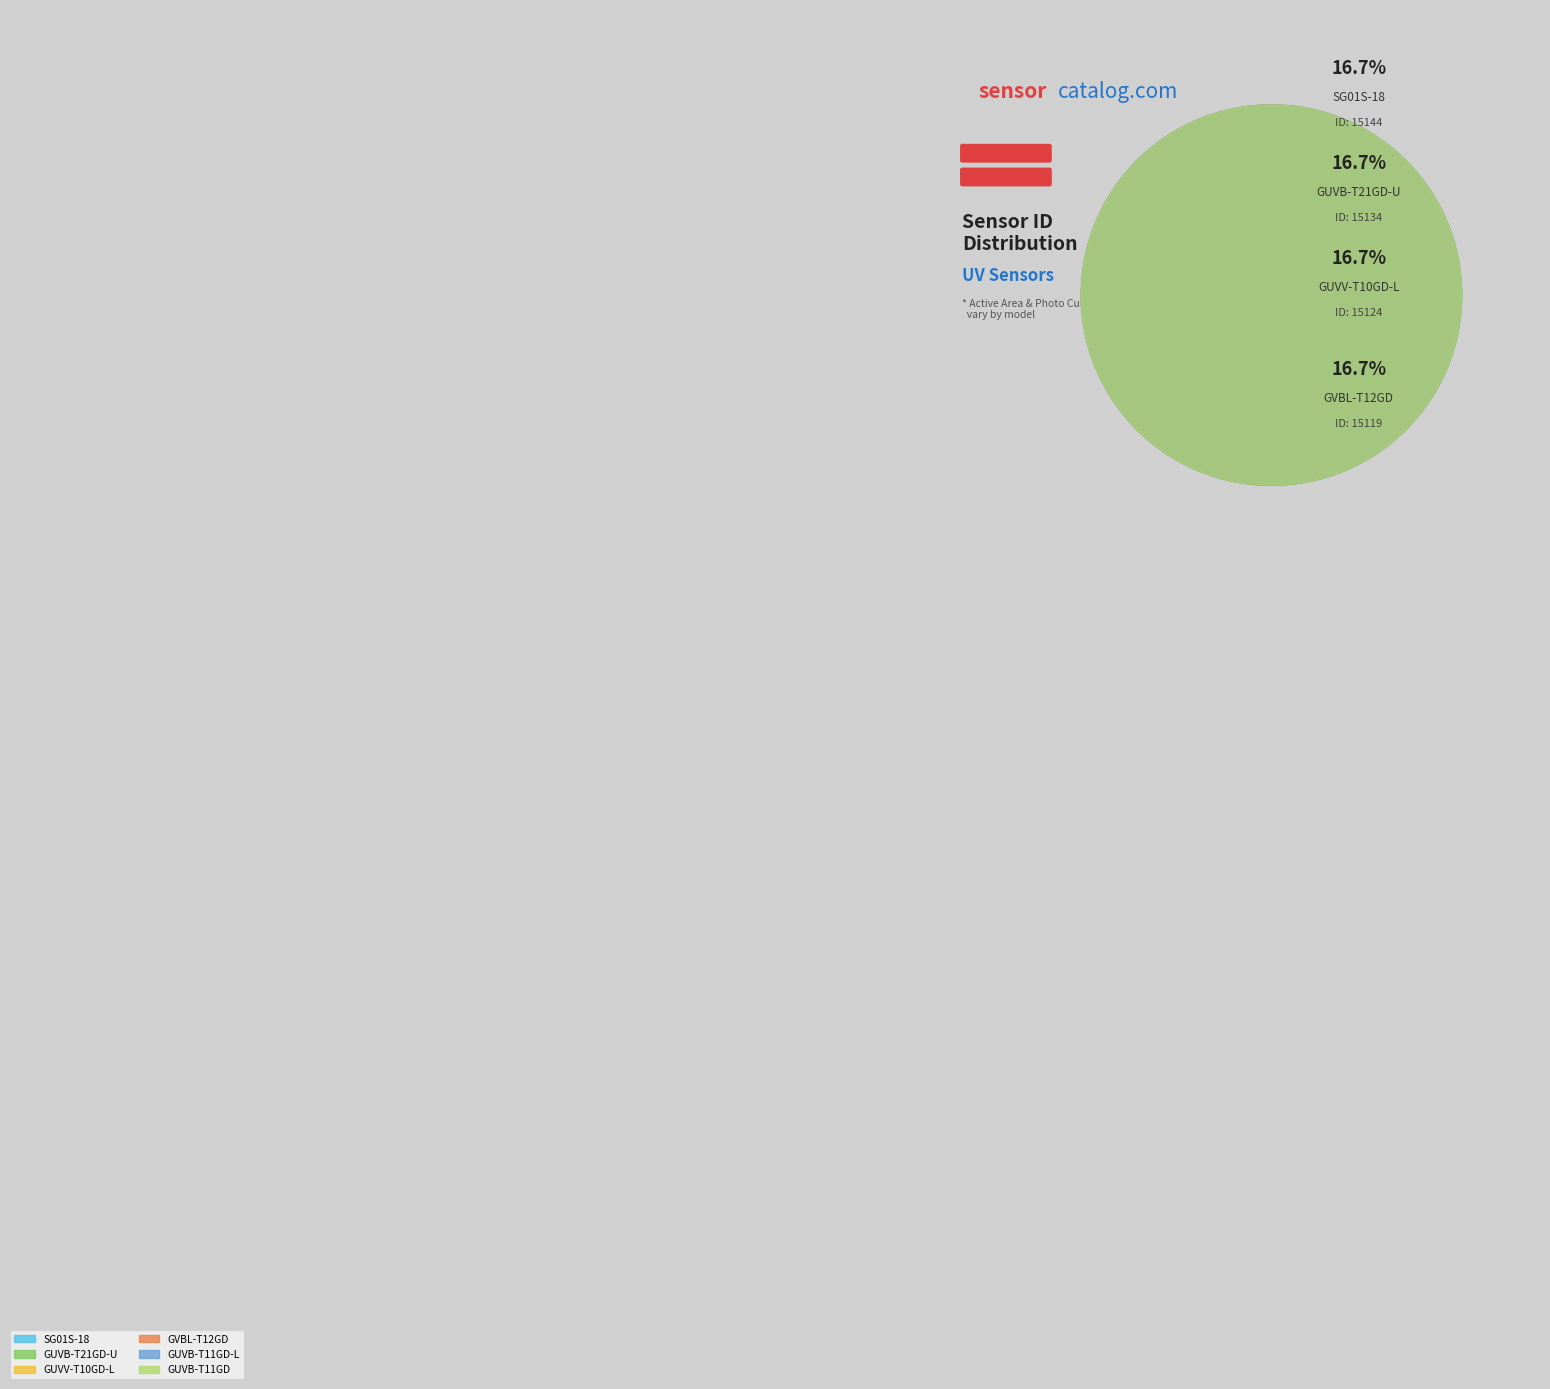

Which category has the biggest portion of the pie?

SG01S-18